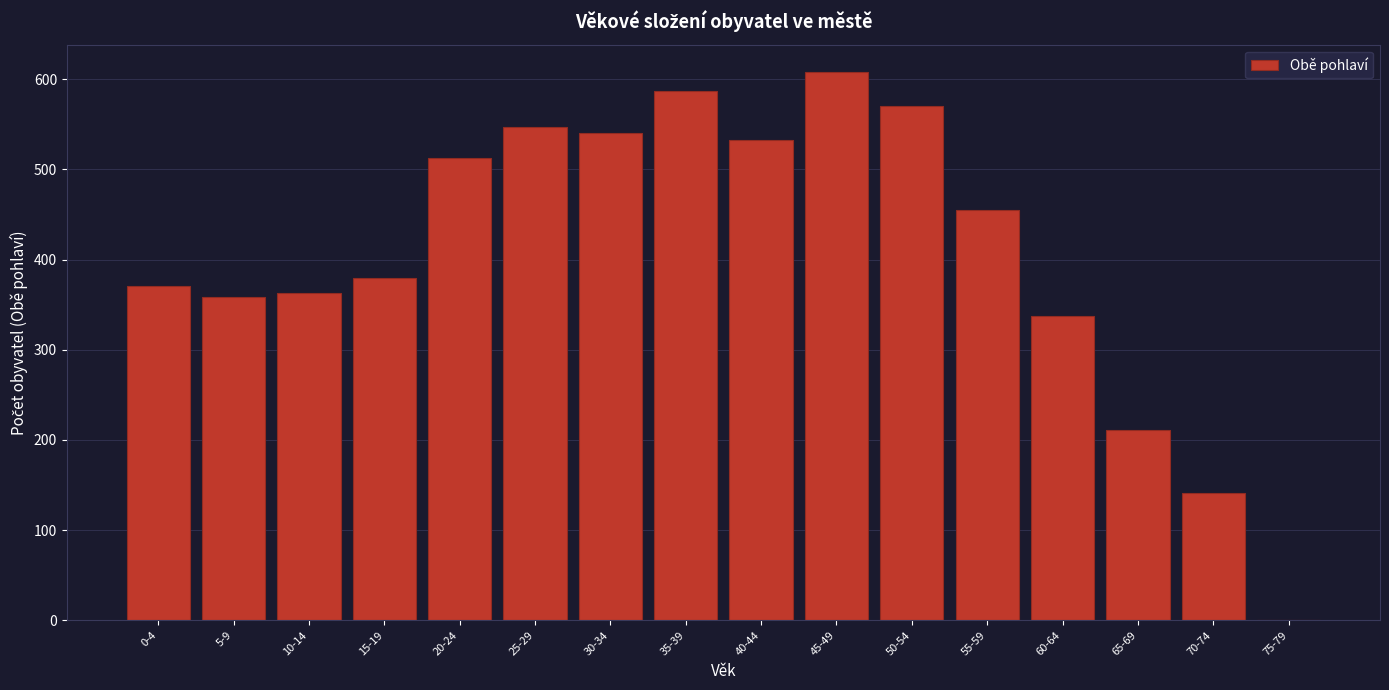

Reading left to right, list all the values displayed in this chart.

0-4=371	5-9=358	10-14=363	15-19=380	20-24=513	25-29=547	30-34=540	35-39=587	40-44=533	45-49=608	50-54=570	55-59=455	60-64=338	65-69=211	70-74=141	75-79=0